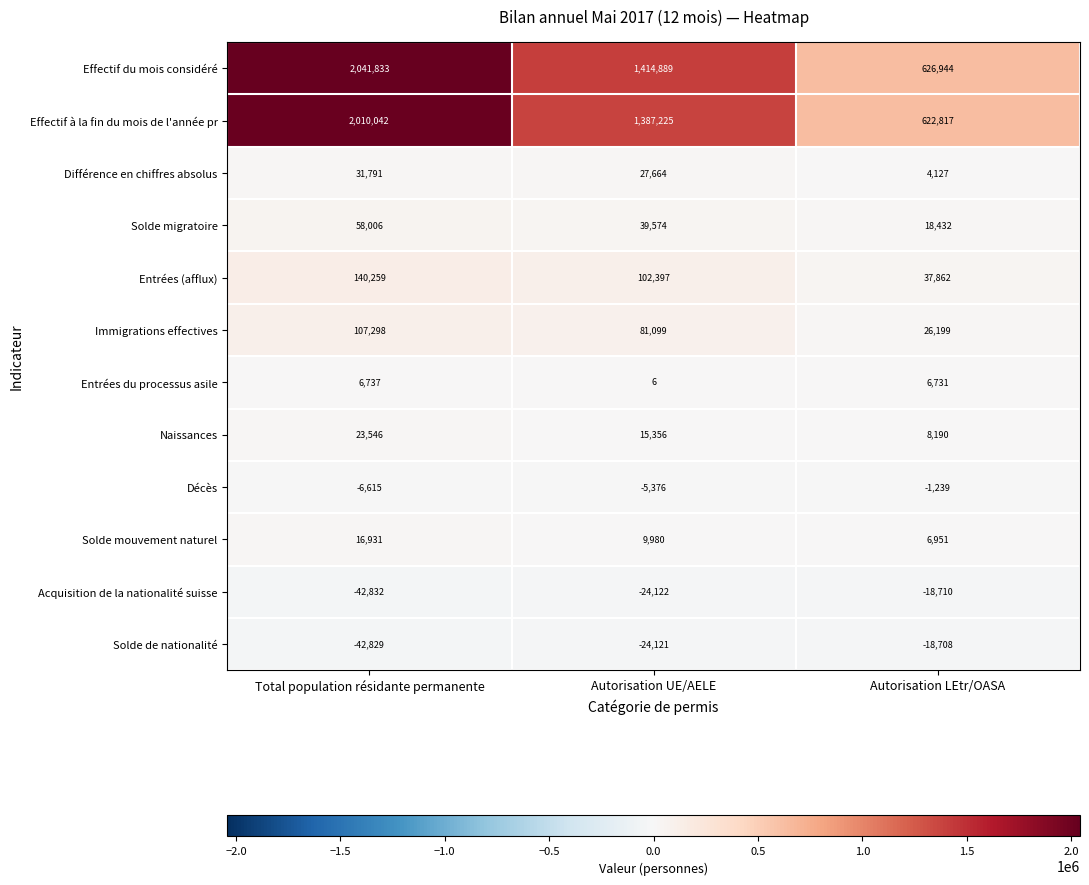

True or false: Solde de nationalité has a value of -24121 at Autorisation UE/AELE.

True